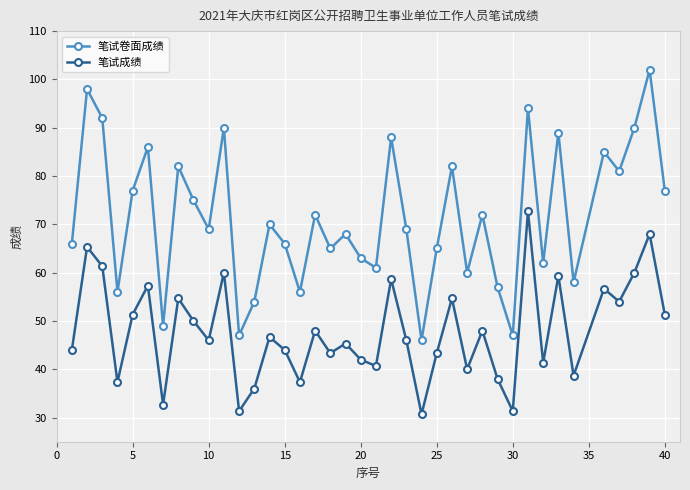

What are all the series names shown in the legend?

笔试卷面成绩, 笔试成绩